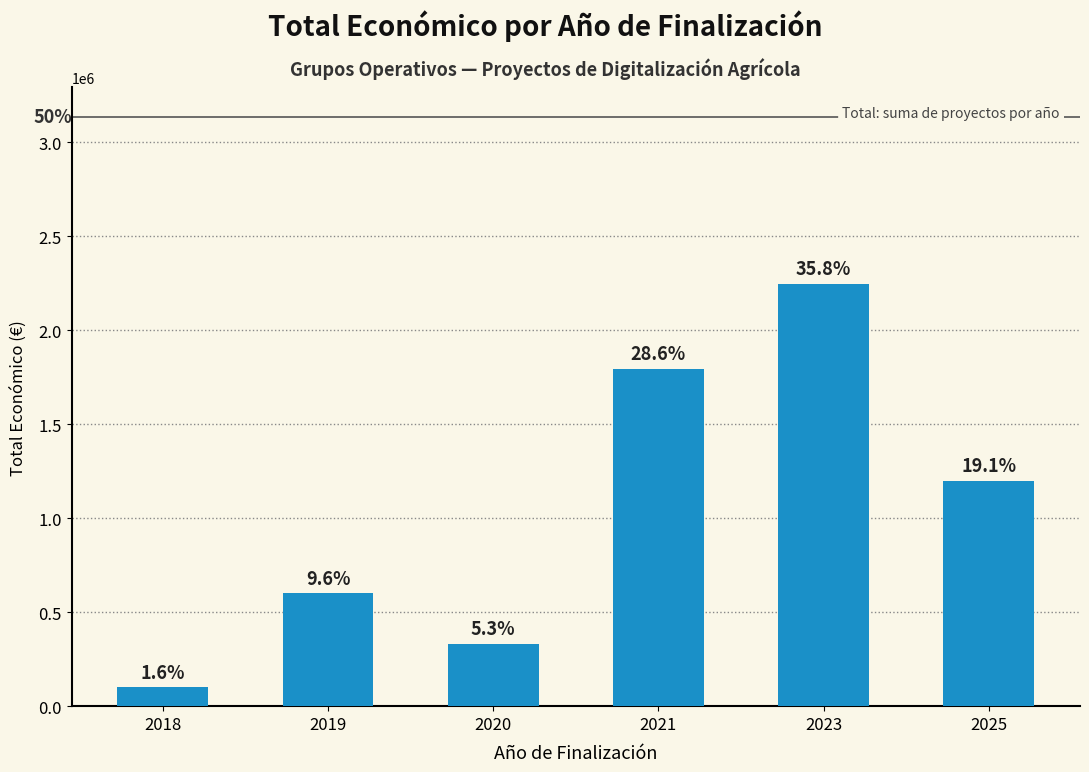

How many bars are there in total?

6